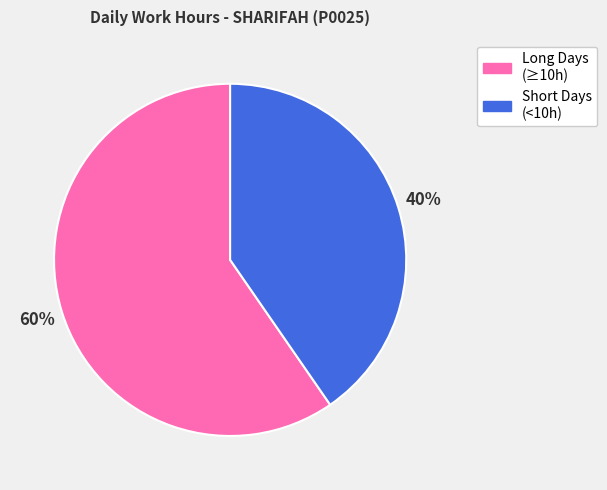

What is the smallest slice in the pie chart?

Short Days (<10h)